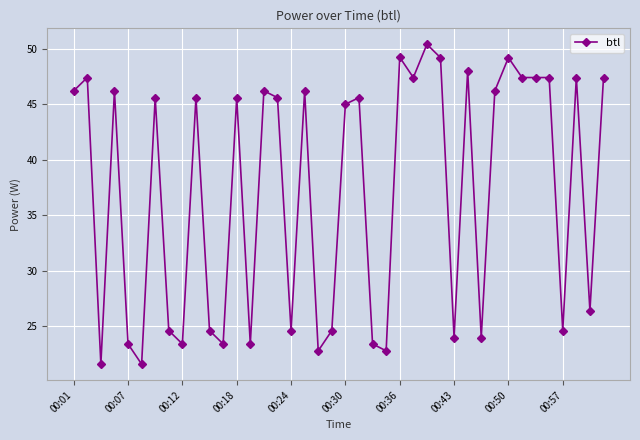

What is the difference between the second highest and minimum values?

27.6